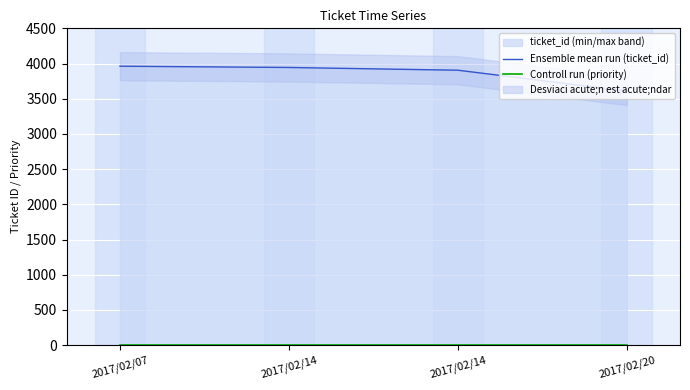

The Ensemble mean run (ticket_id) series shows 2724 at 2017/02/14. True or false?

False